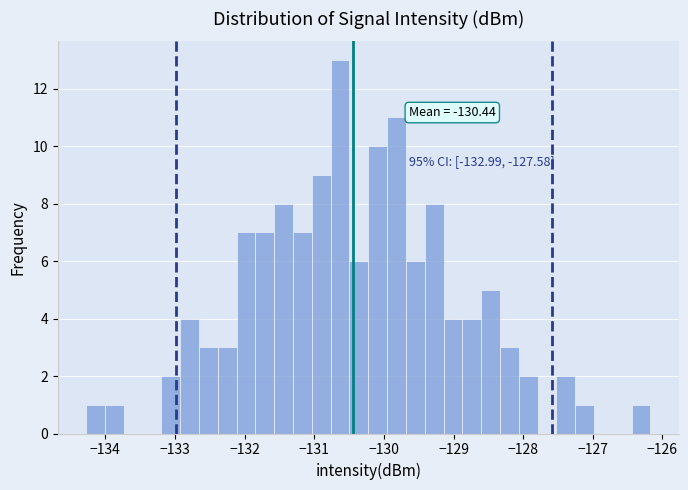

Around what value on the x-axis is the tallest bar? Give the approximate position of its centre, as read against the axis.

-130.6